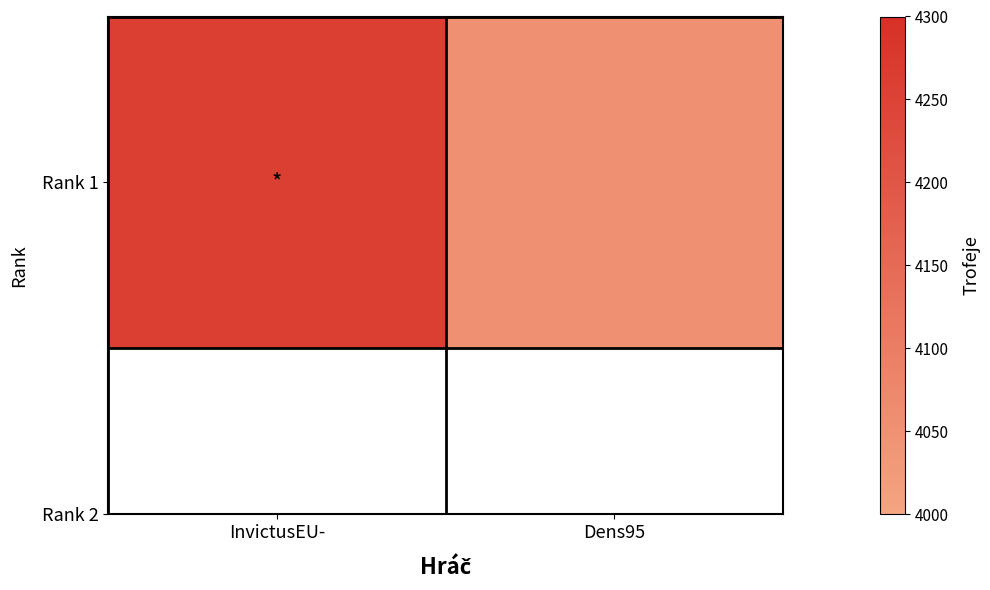

List the labels in order of value, largest first.

InvictusEU-, Dens95